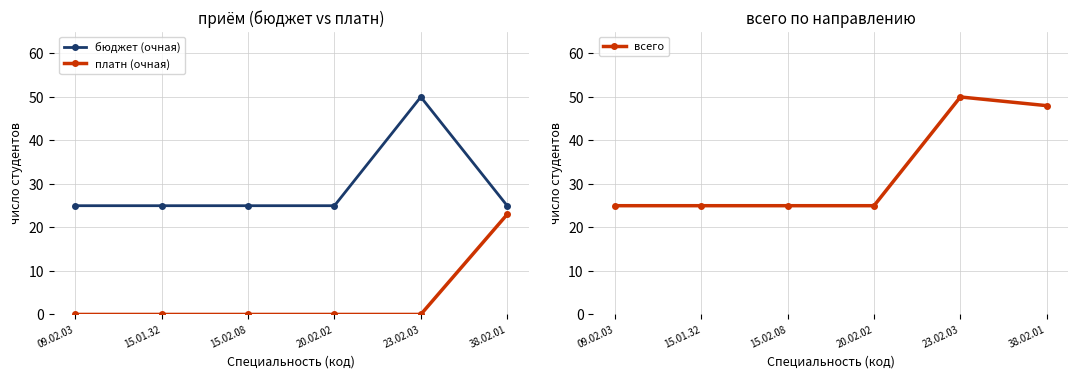

Does the chart display data point markers on the line(s)?

Yes